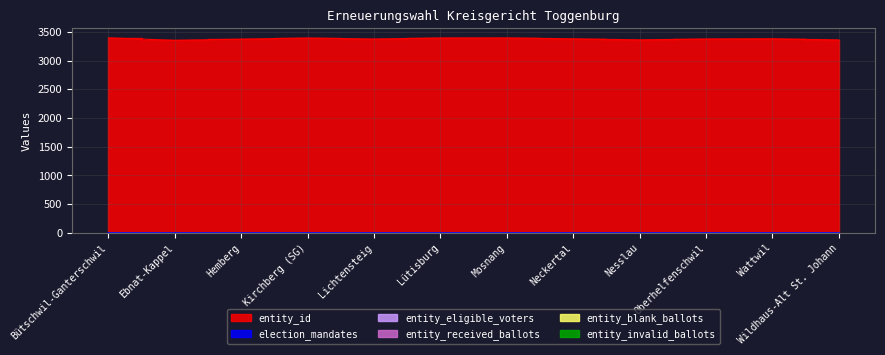

Rank the categories by entity_received_ballots value from highest to lowest.

Bütschwil-Ganterschwil, Ebnat-Kappel, Hemberg, Kirchberg (SG), Lichtensteig, Lütisburg, Mosnang, Neckertal, Nesslau, Oberhelfenschwil, Wattwil, Wildhaus-Alt St. Johann